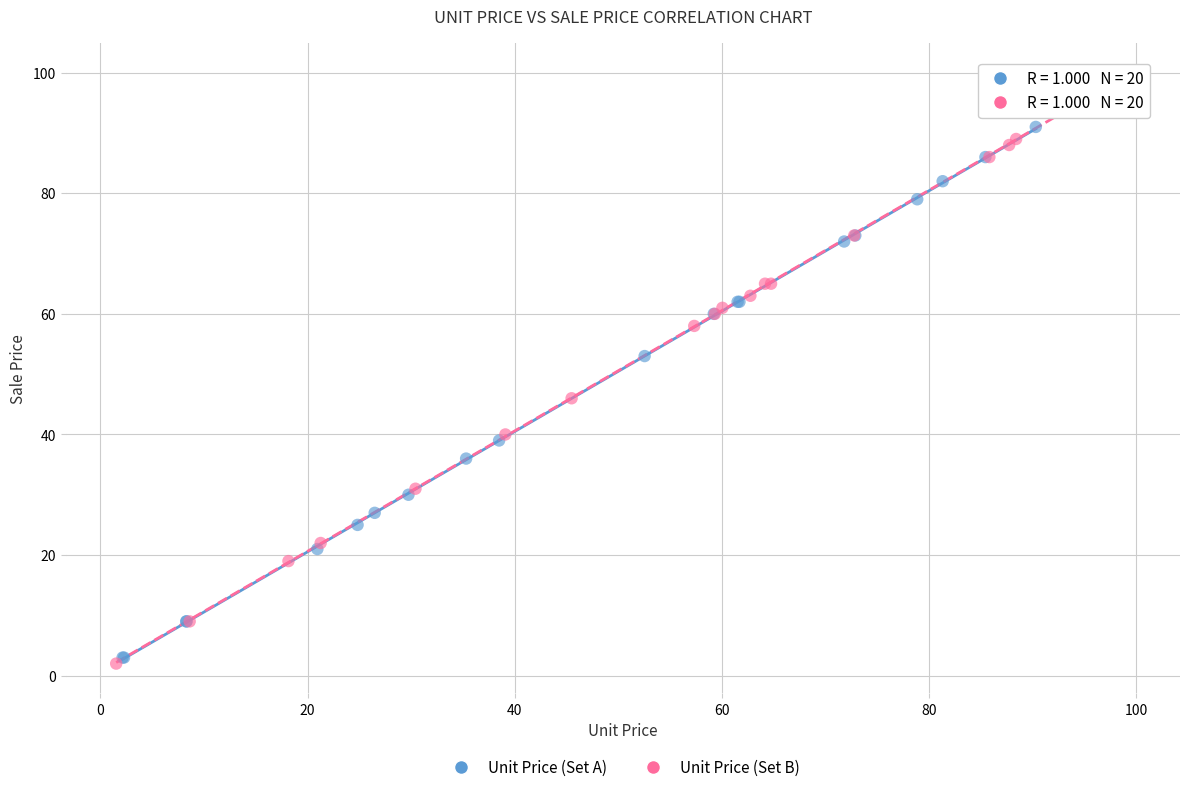

Which series has the largest Y range (max minus min)?

Unit Price (Set B)